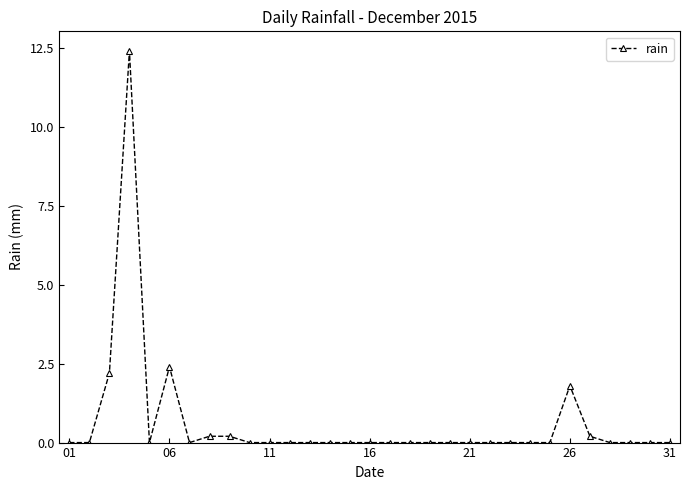

Count the number of categories in the chart.

31